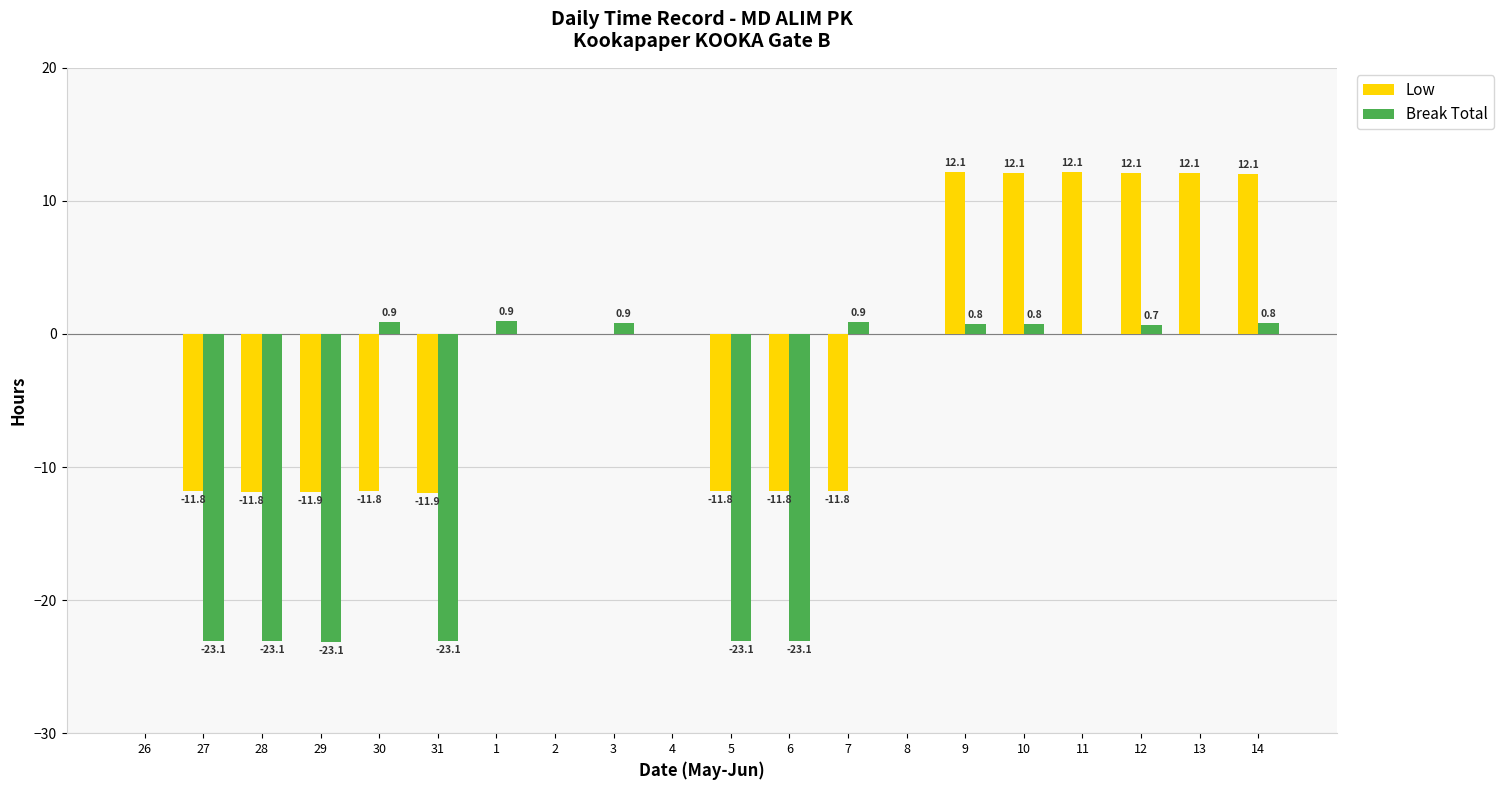

Which series changed the most between 29 and 7?

Break Total